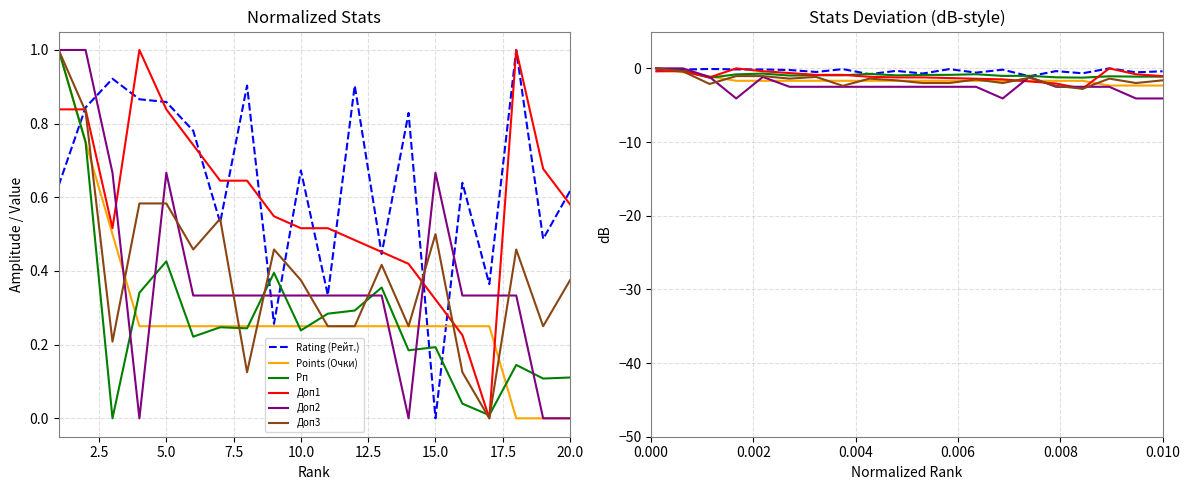

True or false: Доп3 has more than 0 interior local peaks.

True